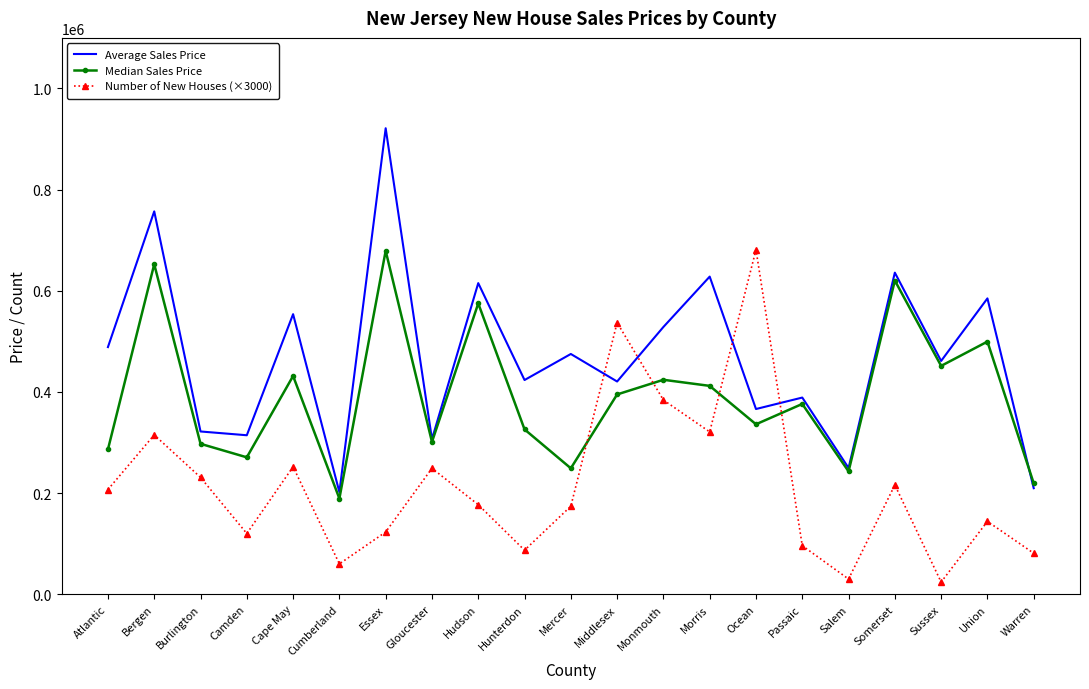

What are all the series names shown in the legend?

Average Sales Price, Median Sales Price, Number of New Houses (×3000)